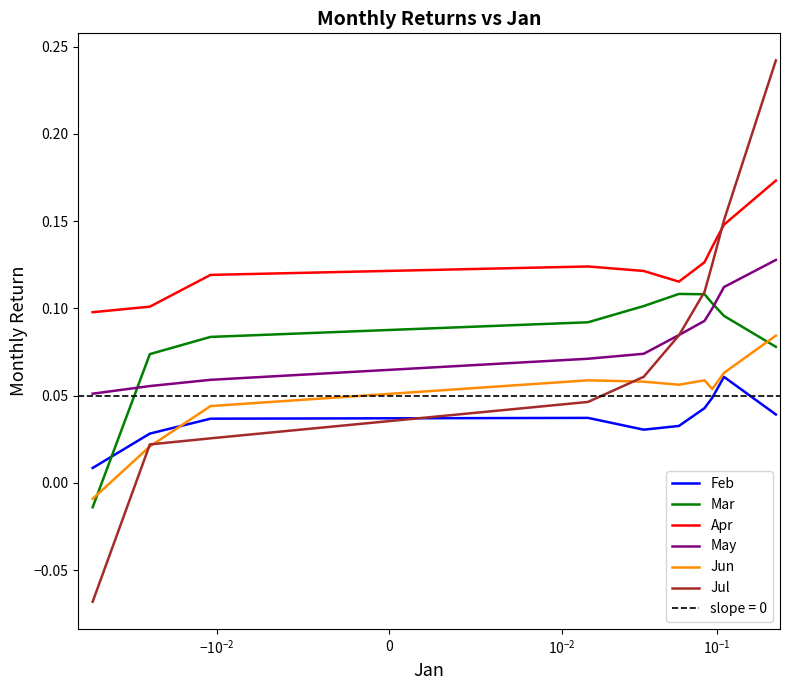

Which series has the widest spread of values?

Jul